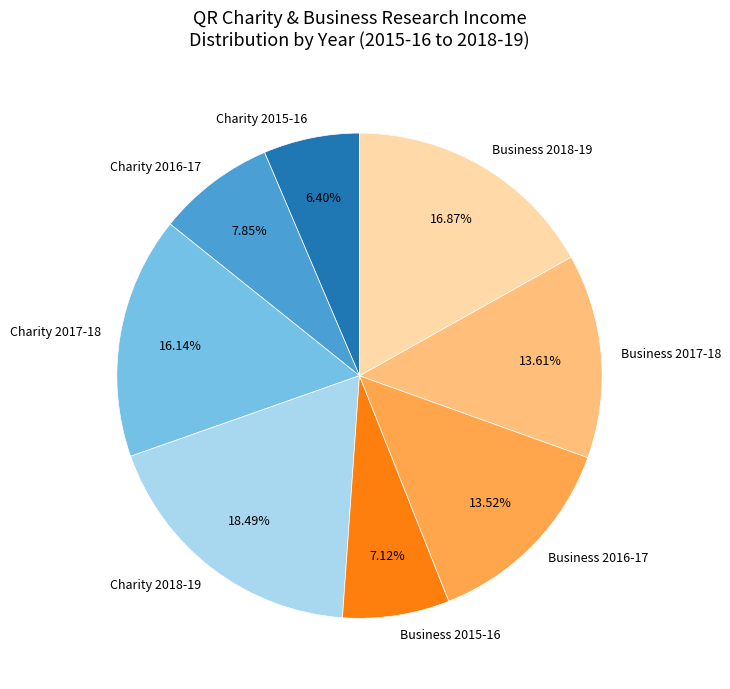

To the nearest percent, what is the average slice percentage?

12%